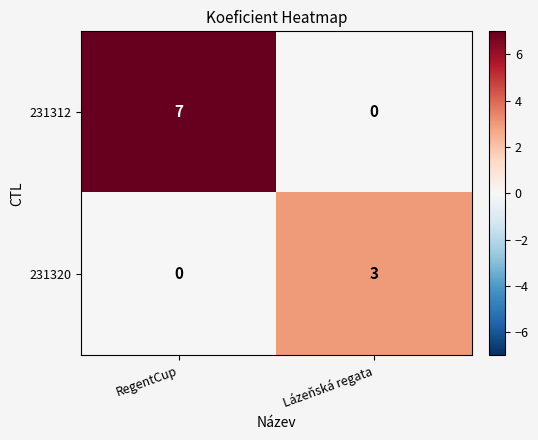

At which category is the sum across all series the highest?

RegentCup